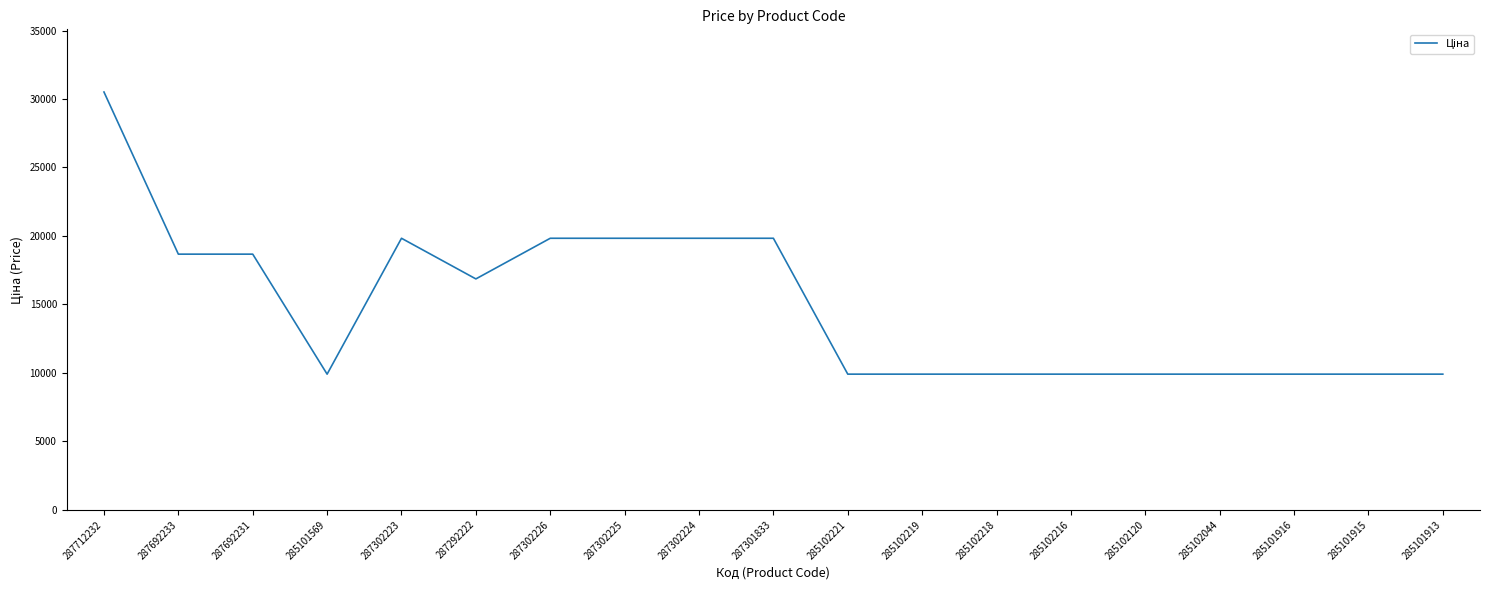

What is the difference between the values at 285102219 and 287302226?

9922.6